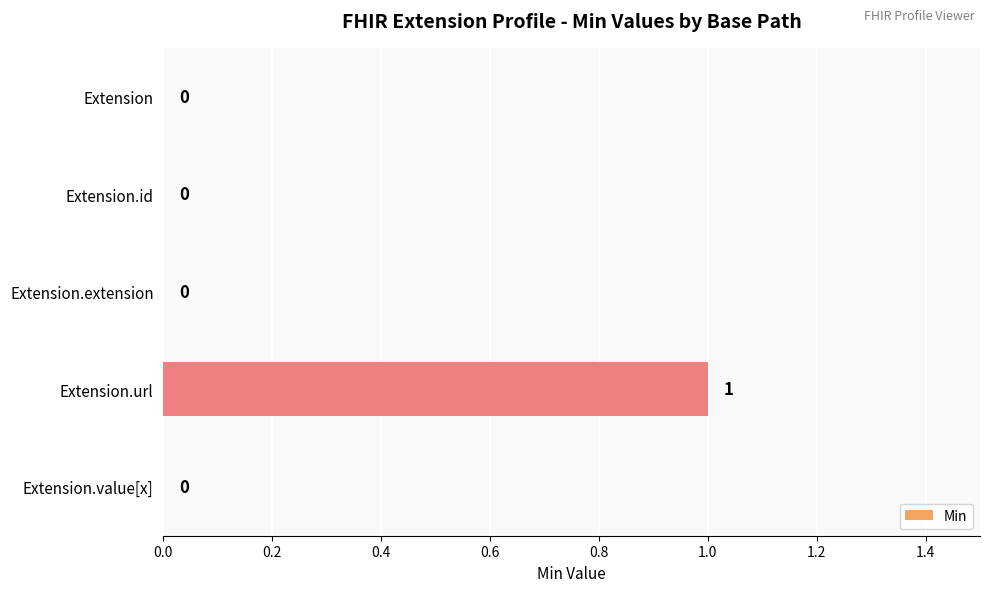

Are the bars horizontal?

Yes